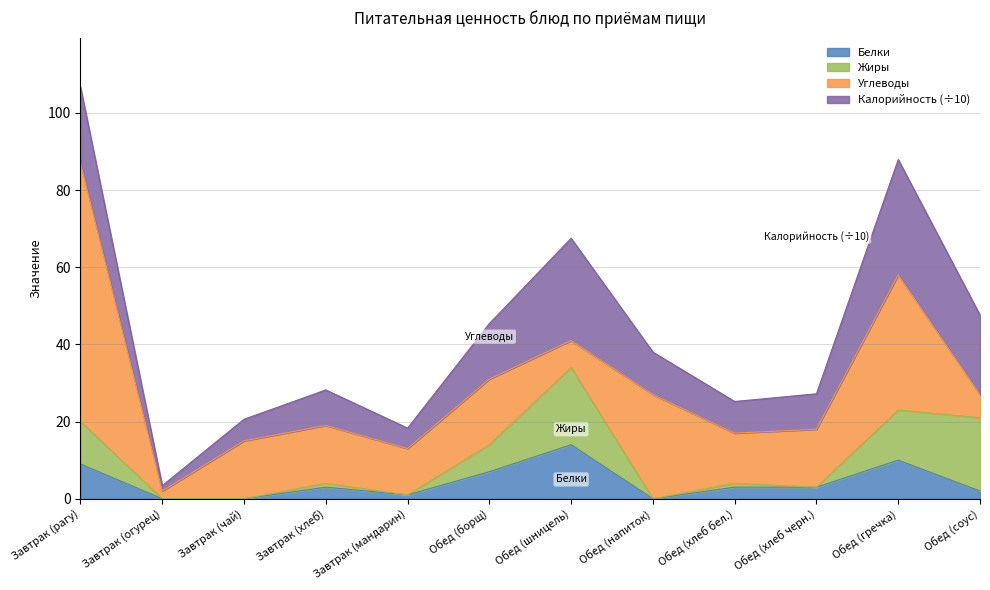

Is the value of Калорийность (÷10) at Завтрак (мандарин) greater than the value of Белки at Обед (напиток)?

Yes